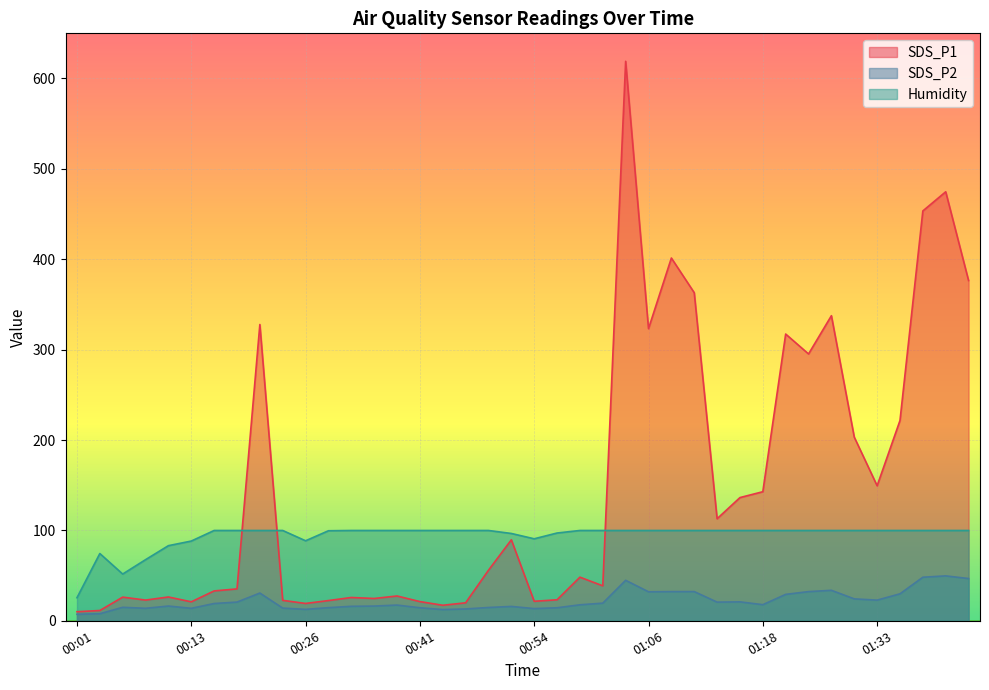

What is the difference between the highest and lowest values at 01:01?

80.4